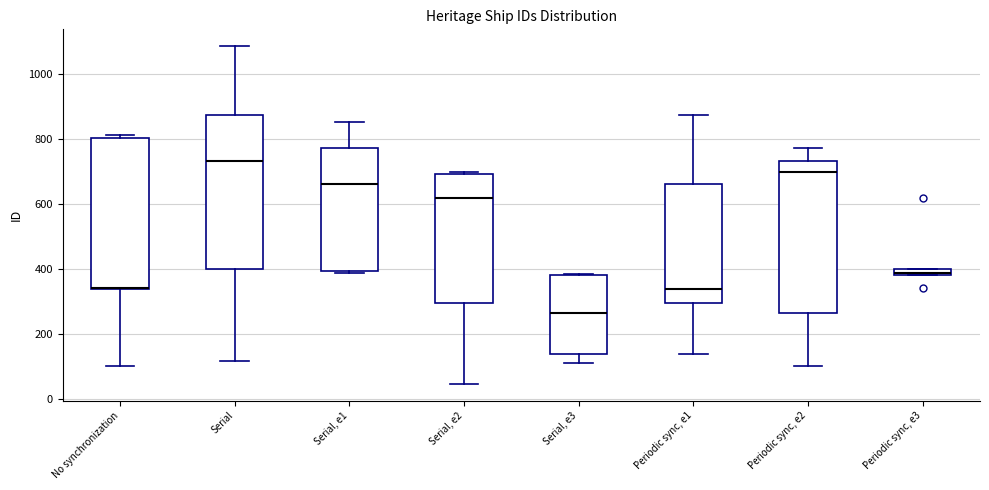

Where is the upper edge of the box for Serial, e2 on the y-axis? The values are not printed on the chart, so give them approximately, as read against the axis.

700